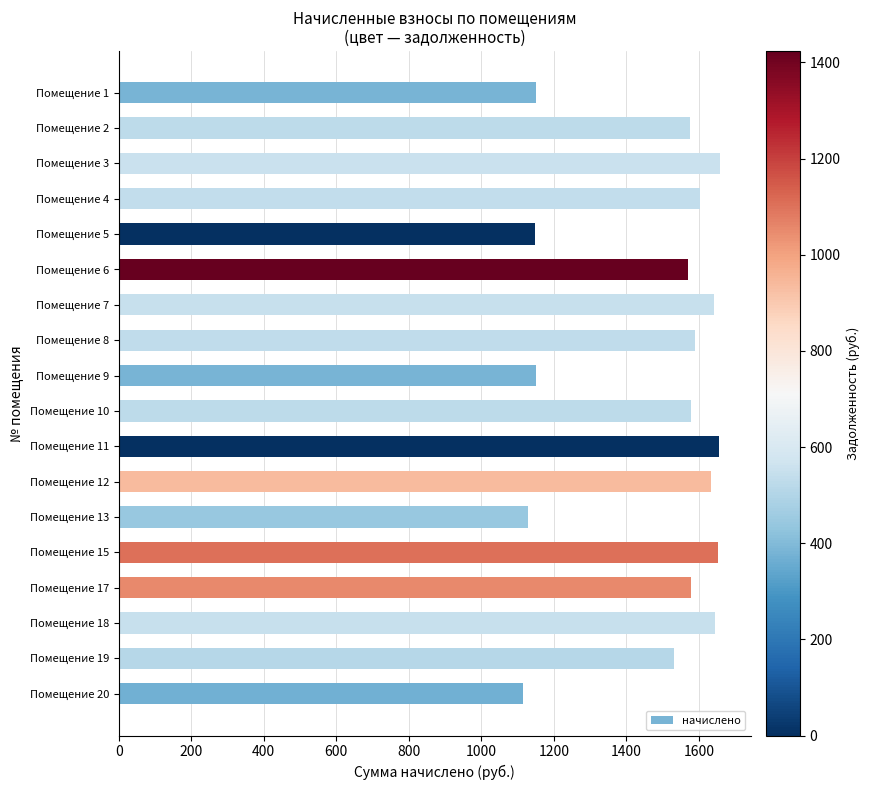

What is the sum of all values?

26598.0